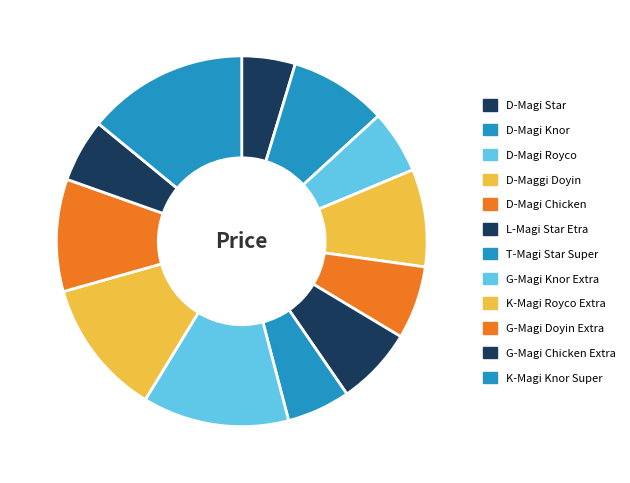

Count the number of slices in the pie.

12